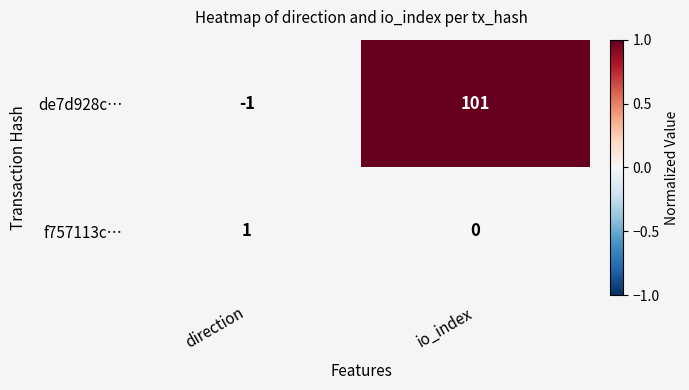

At which label is de7d928c… closest to 50?

direction